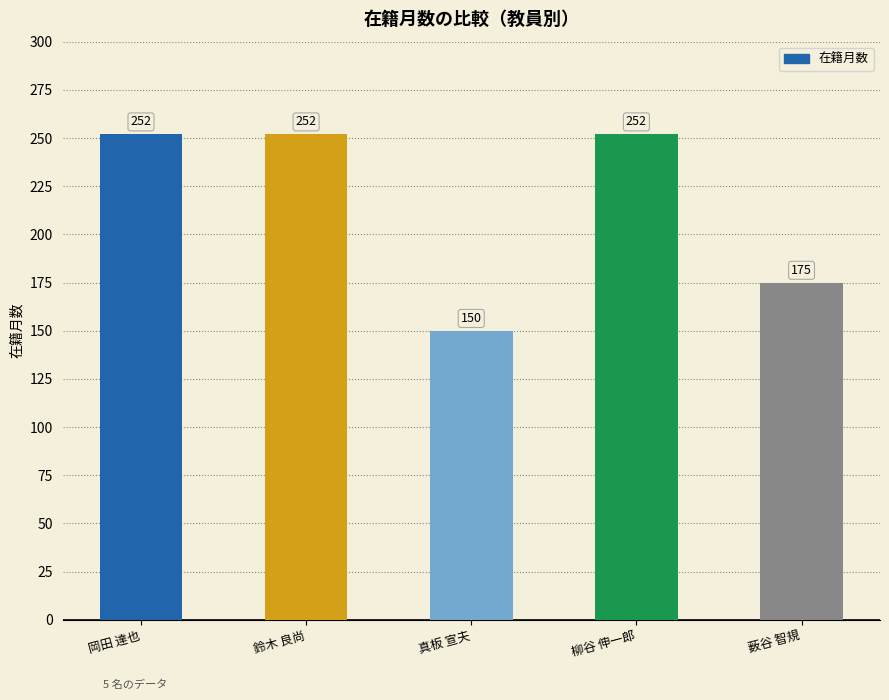

Does the chart contain any negative values?

No